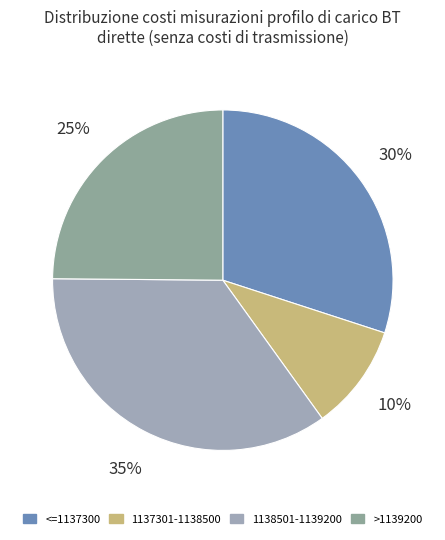

Count the number of slices in the pie.

4